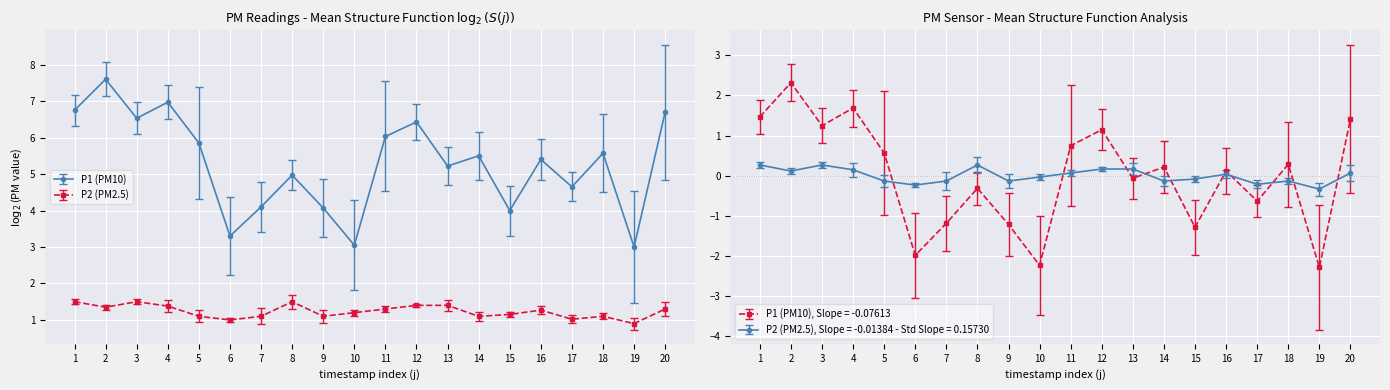

True or false: P1 and P2 intersect in this chart.

False